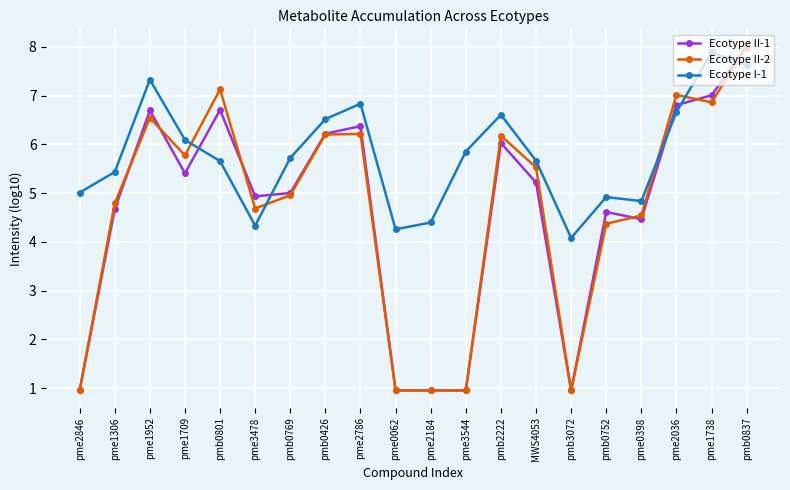

Reading left to right, transcribe all the data shown in this chart.

Ecotype II-1: pme2846=1.0	pme1306=4.7	pme1952=6.7	pme1709=5.4	pmb0801=6.7	pme3478=4.9	pmb0769=5.0	pmb0426=6.2	pme2786=6.4	pme0062=1.0	pme2184=1.0	pme3544=1.0	pmb2222=6.0	MWS4053=5.2	pmb3072=1.0	pmb0752=4.6	pme0398=4.5	pme2036=6.8	pme1738=7.0	pmb0837=8.0
Ecotype II-2: pme2846=1.0	pme1306=4.8	pme1952=6.5	pme1709=5.8	pmb0801=7.1	pme3478=4.7	pmb0769=5.0	pmb0426=6.2	pme2786=6.2	pme0062=1.0	pme2184=1.0	pme3544=1.0	pmb2222=6.2	MWS4053=5.5	pmb3072=1.0	pmb0752=4.4	pme0398=4.5	pme2036=7.0	pme1738=6.9	pmb0837=8.0
Ecotype I-1: pme2846=5.0	pme1306=5.4	pme1952=7.3	pme1709=6.1	pmb0801=5.7	pme3478=4.3	pmb0769=5.7	pmb0426=6.5	pme2786=6.8	pme0062=4.3	pme2184=4.4	pme3544=5.9	pmb2222=6.6	MWS4053=5.7	pmb3072=4.1	pmb0752=4.9	pme0398=4.8	pme2036=6.7	pme1738=7.9	pmb0837=7.6